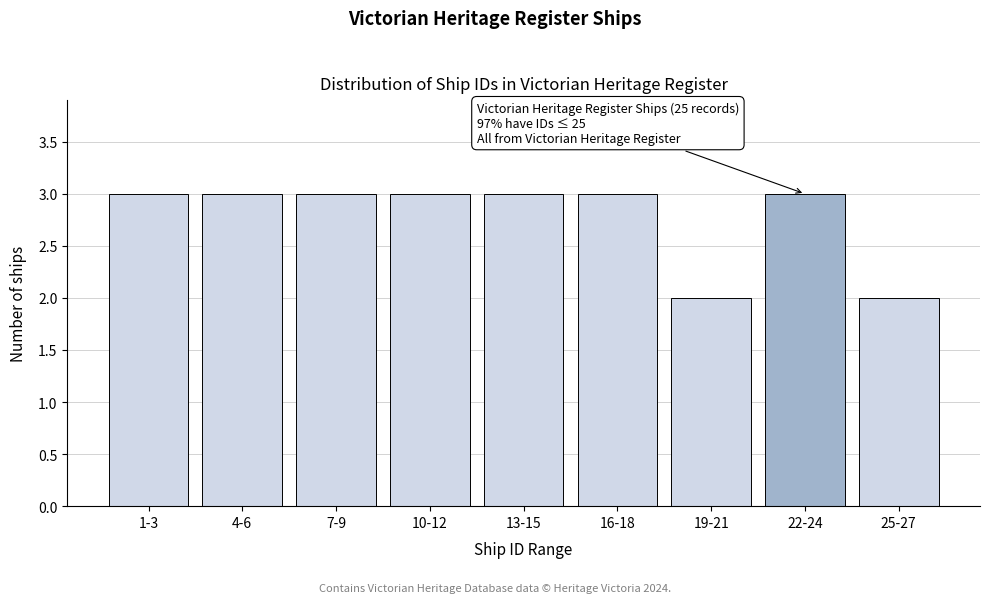

Reading left to right, transcribe all the data shown in this chart.

1-3=3	4-6=3	7-9=3	10-12=3	13-15=3	16-18=3	19-21=2	22-24=3	25-27=2